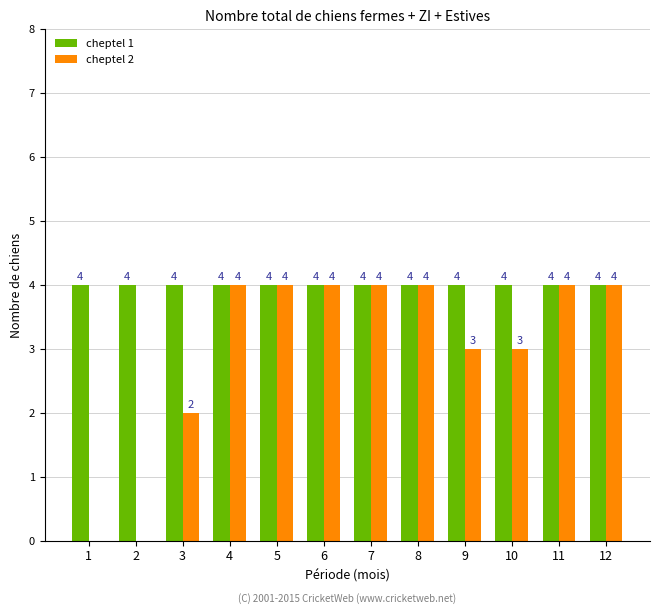

What is the sum of all cheptel 1 values?

48